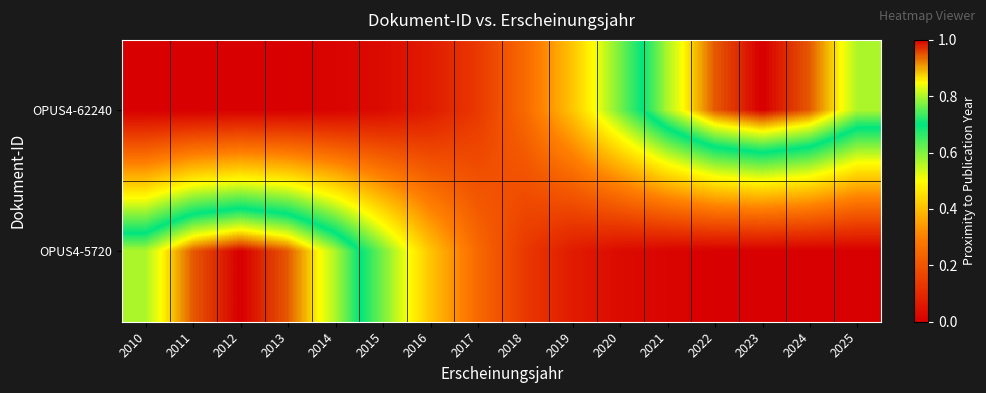

What is the greatest value displayed?

1.0